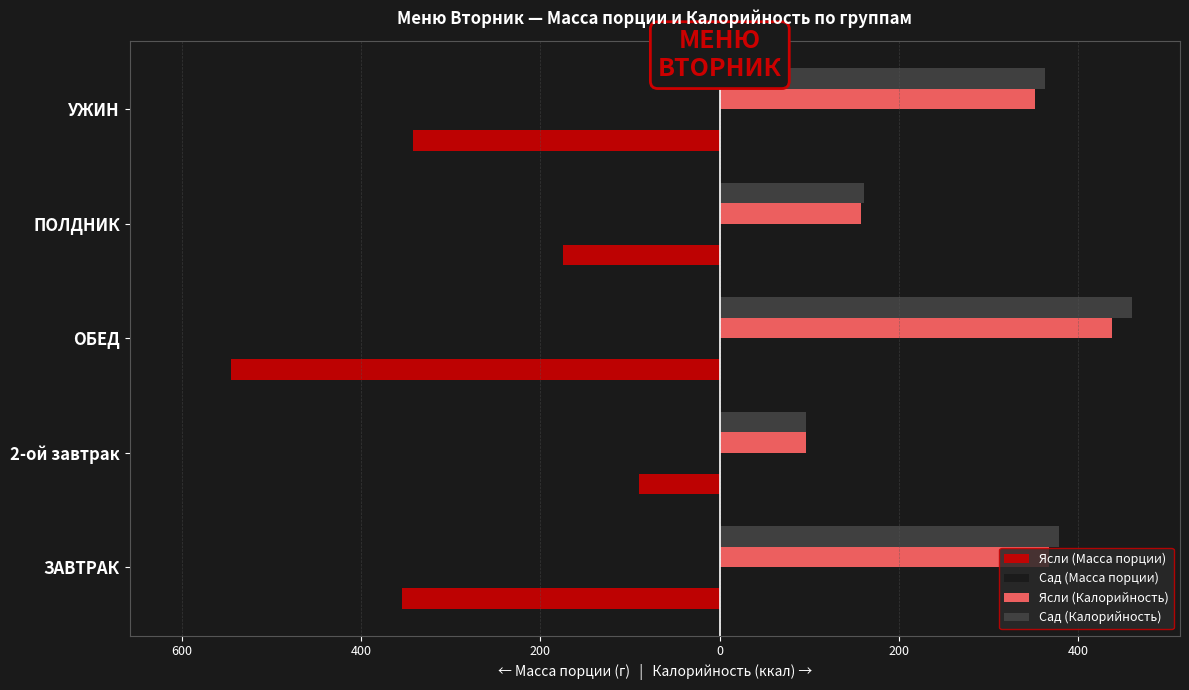

What is the lowest value of the Ясли (Калорийность) series?

96